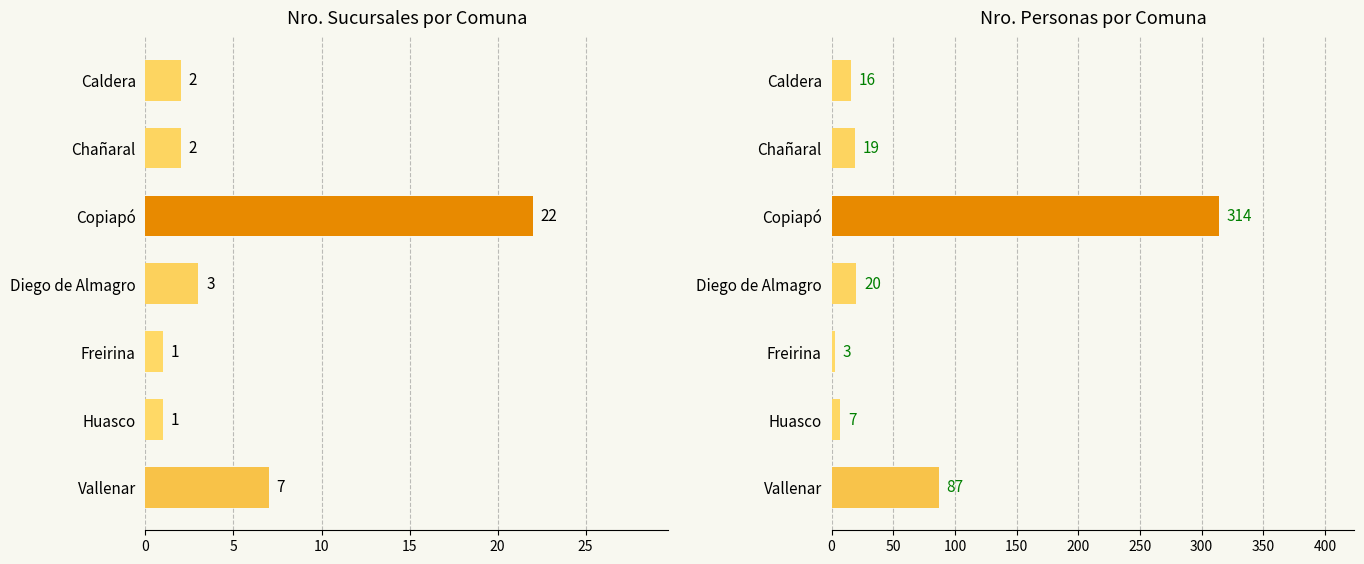

List the series in order of their overall mean, highest first.

Nro. Personas, Nro. Sucursales